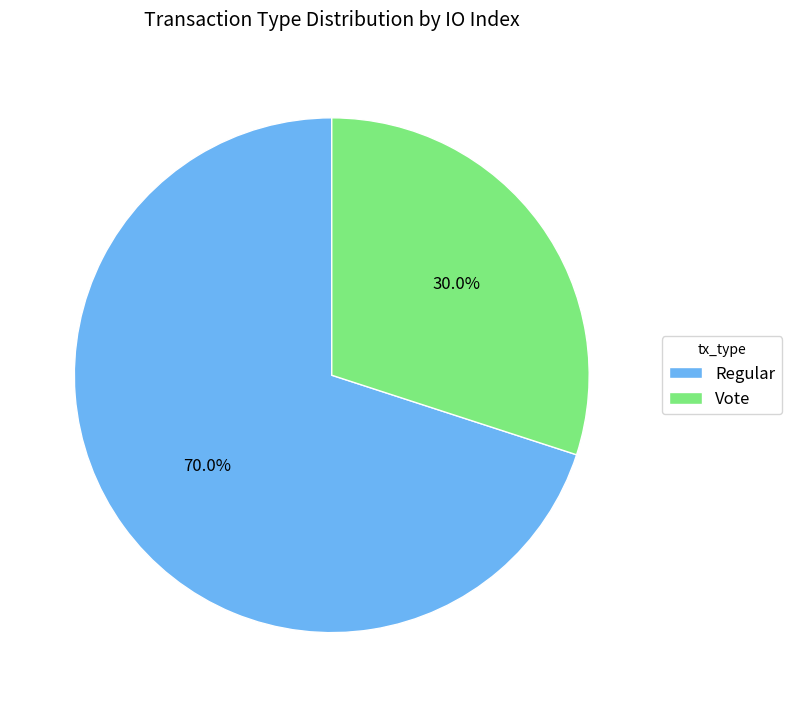

Does Vote represent more than half of the total?

No